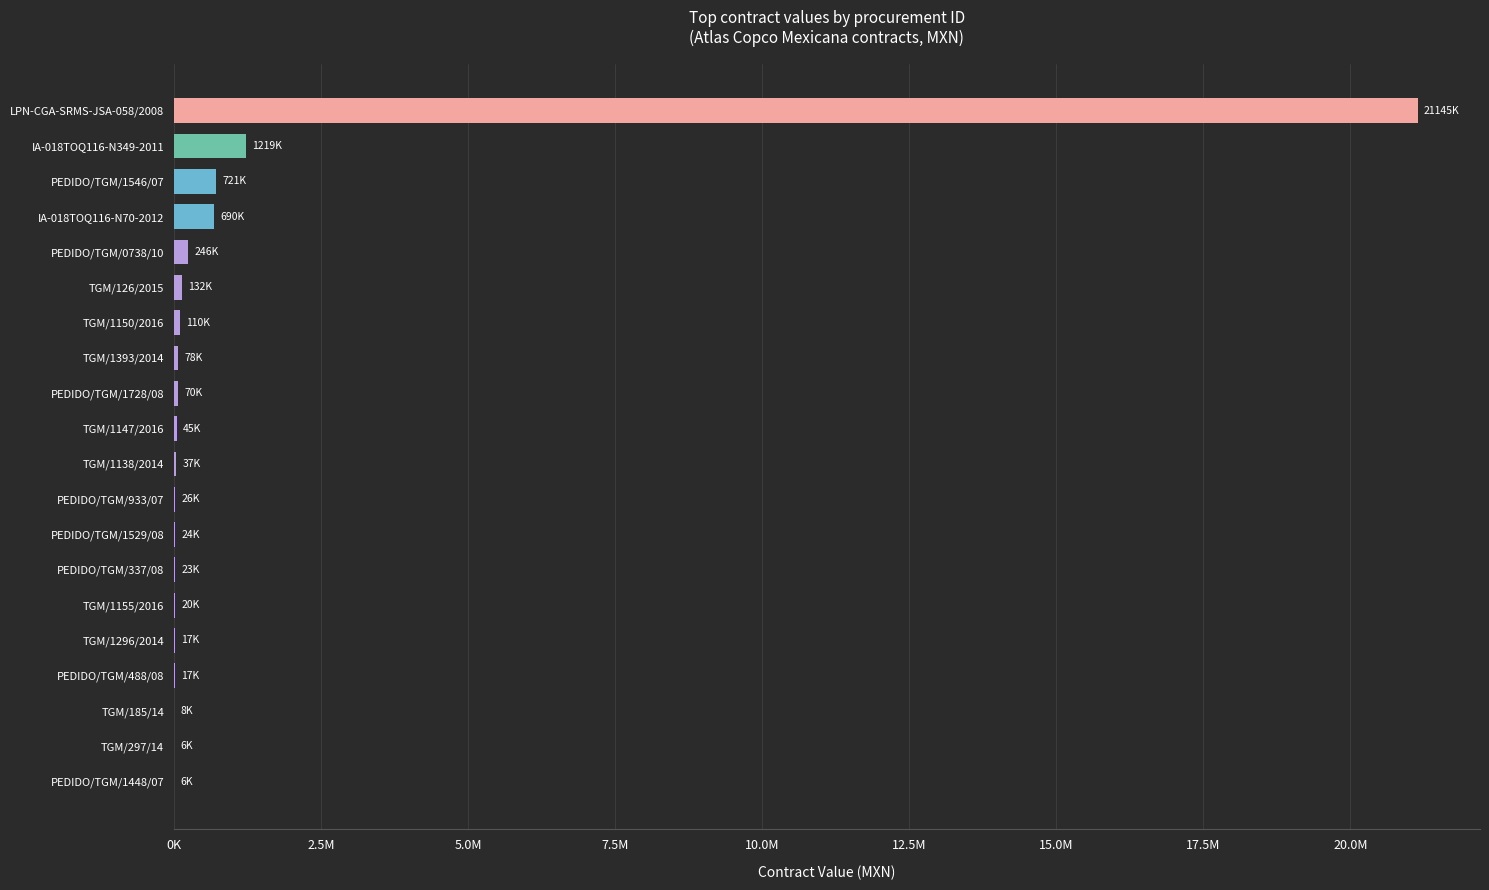

What is the difference between the maximum and minimum values?

21138452.7